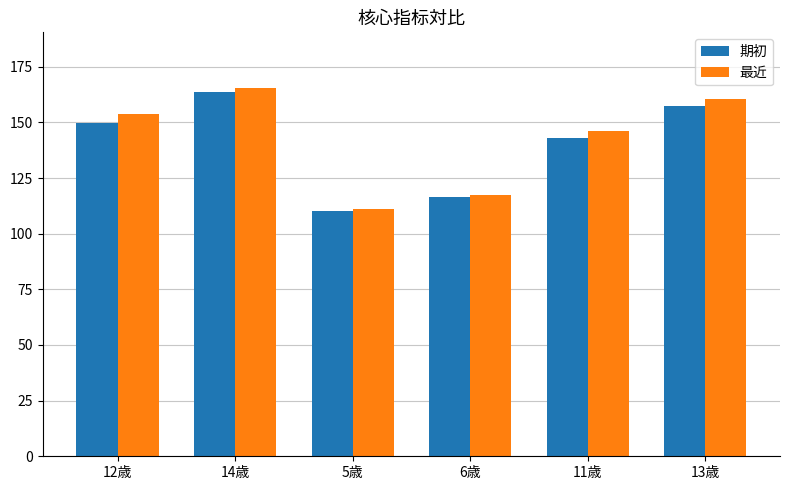

What is the approximate value of 期初 at 5歳?

110.1